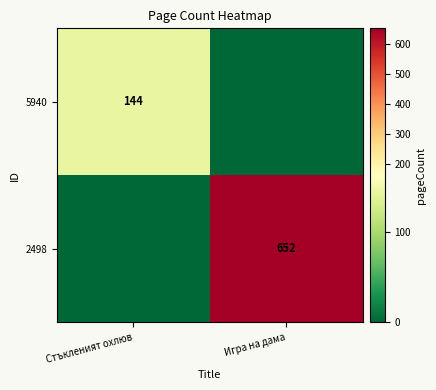

True or false: 2498 has a value of 368 at Игра на дама.

False